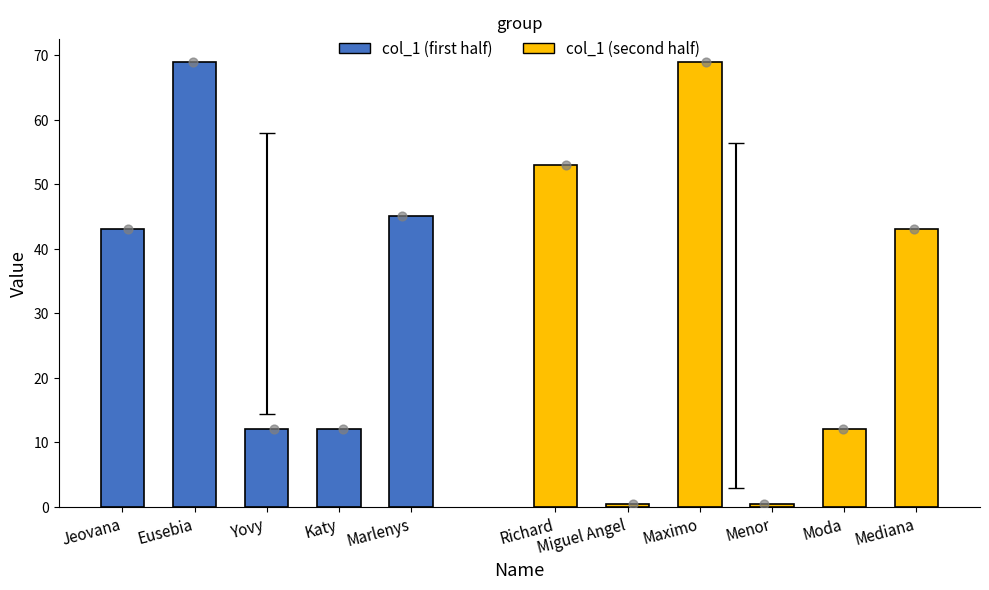

Which has a higher value, Menor or Eusebia?

Eusebia